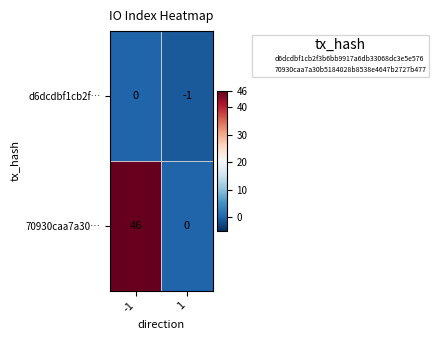

Which series has the largest total across all categories?

70930caa7a30…